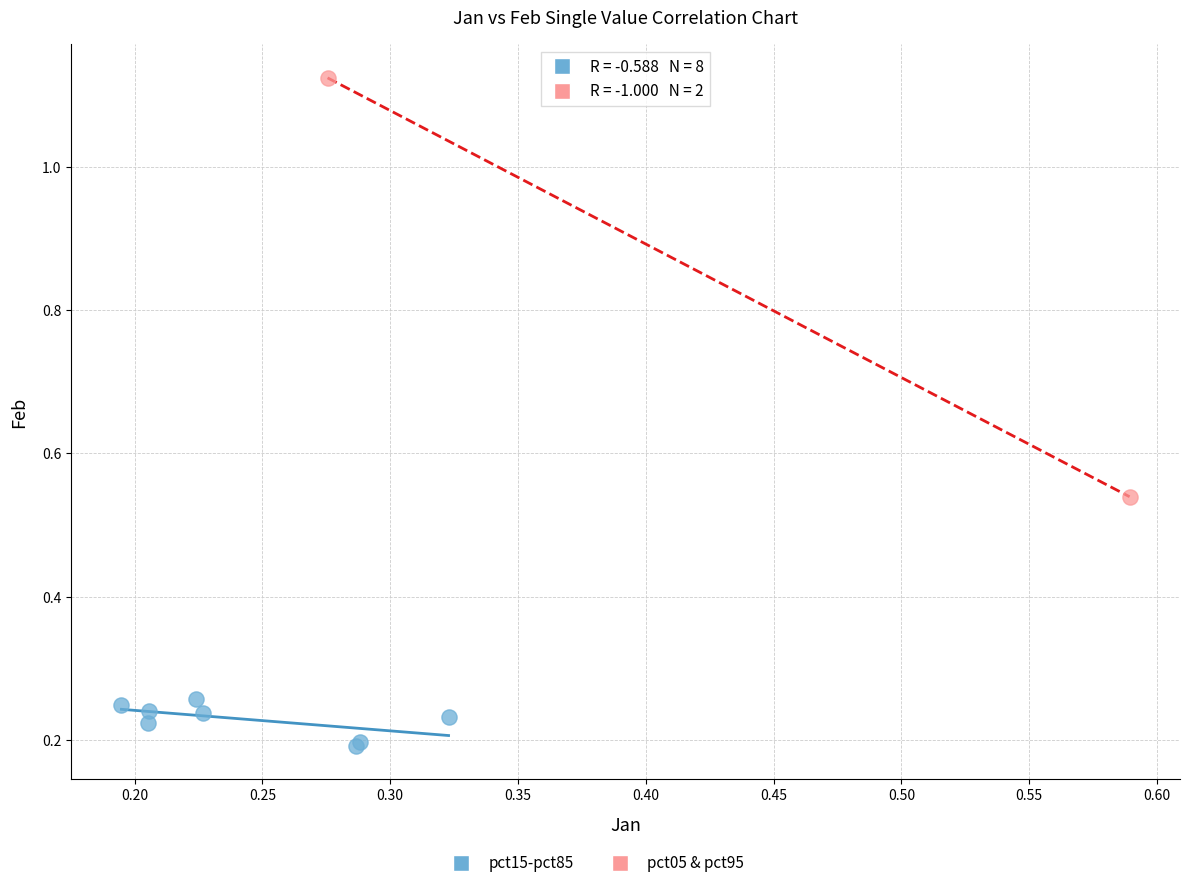

Which series has the widest spread of Y values?

pct05 & pct95